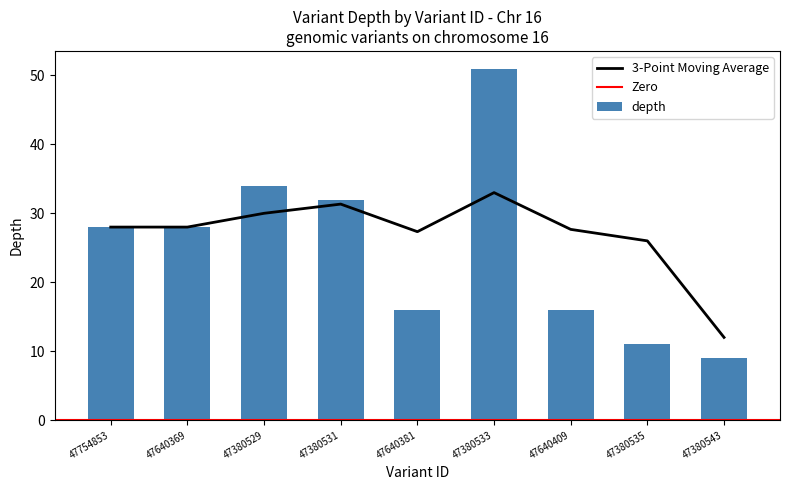

What is the greatest value displayed?

51